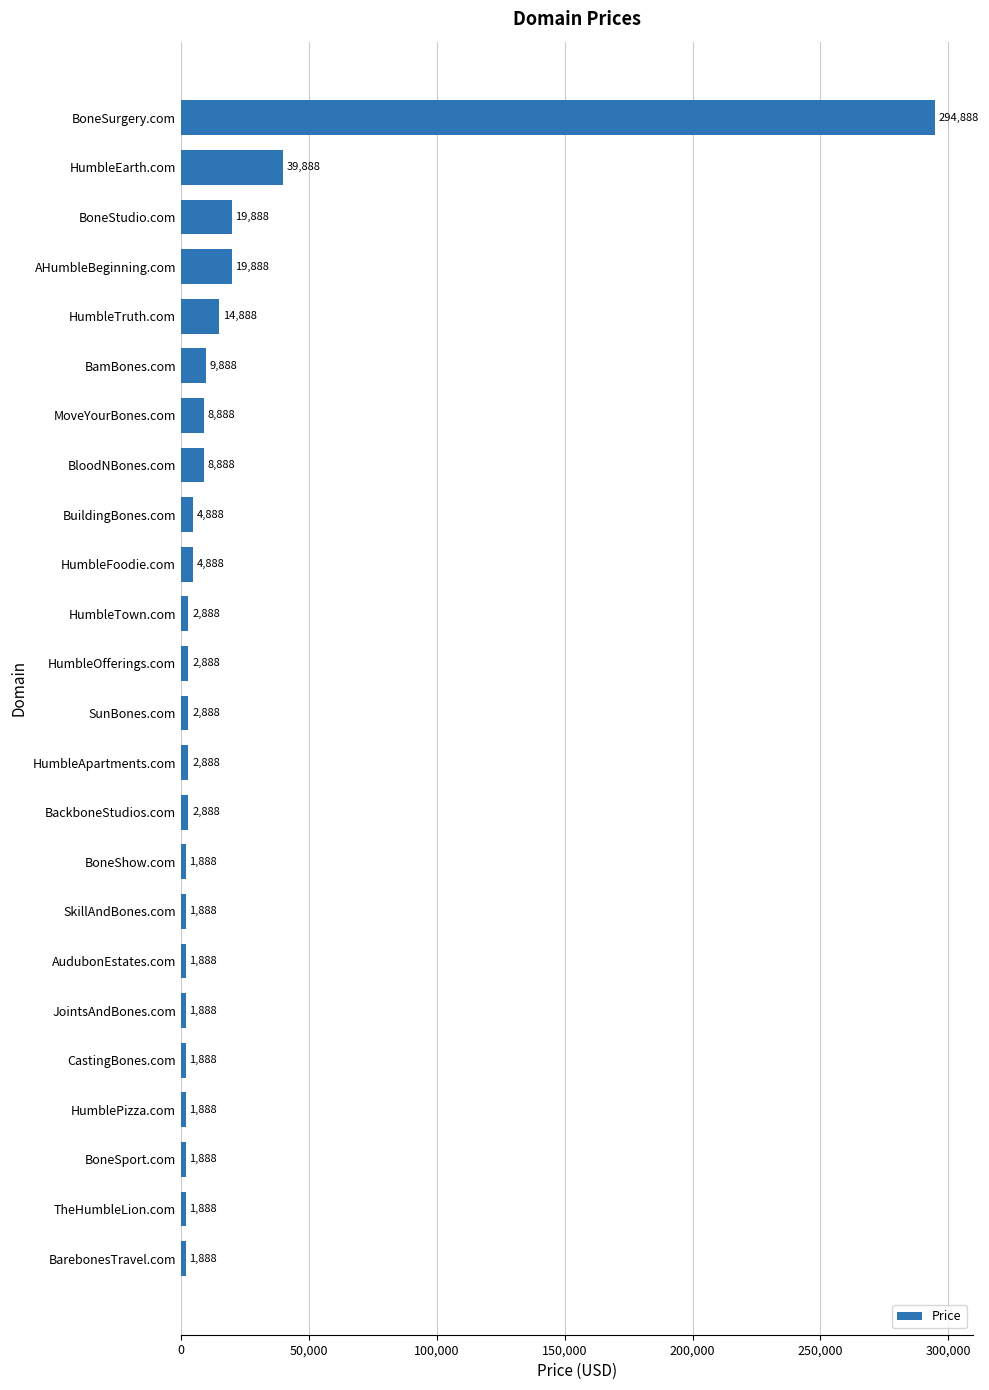

Reading bottom to top, what are all the values shown in this chart?

BarebonesTravel.com=1888	TheHumbleLion.com=1888	BoneSport.com=1888	HumblePizza.com=1888	CastingBones.com=1888	JointsAndBones.com=1888	AudubonEstates.com=1888	SkillAndBones.com=1888	BoneShow.com=1888	BackboneStudios.com=2888	HumbleApartments.com=2888	SunBones.com=2888	HumbleOfferings.com=2888	HumbleTown.com=2888	HumbleFoodie.com=4888	BuildingBones.com=4888	BloodNBones.com=8888	MoveYourBones.com=8888	BamBones.com=9888	HumbleTruth.com=14888	AHumbleBeginning.com=19888	BoneStudio.com=19888	HumbleEarth.com=39888	BoneSurgery.com=294888